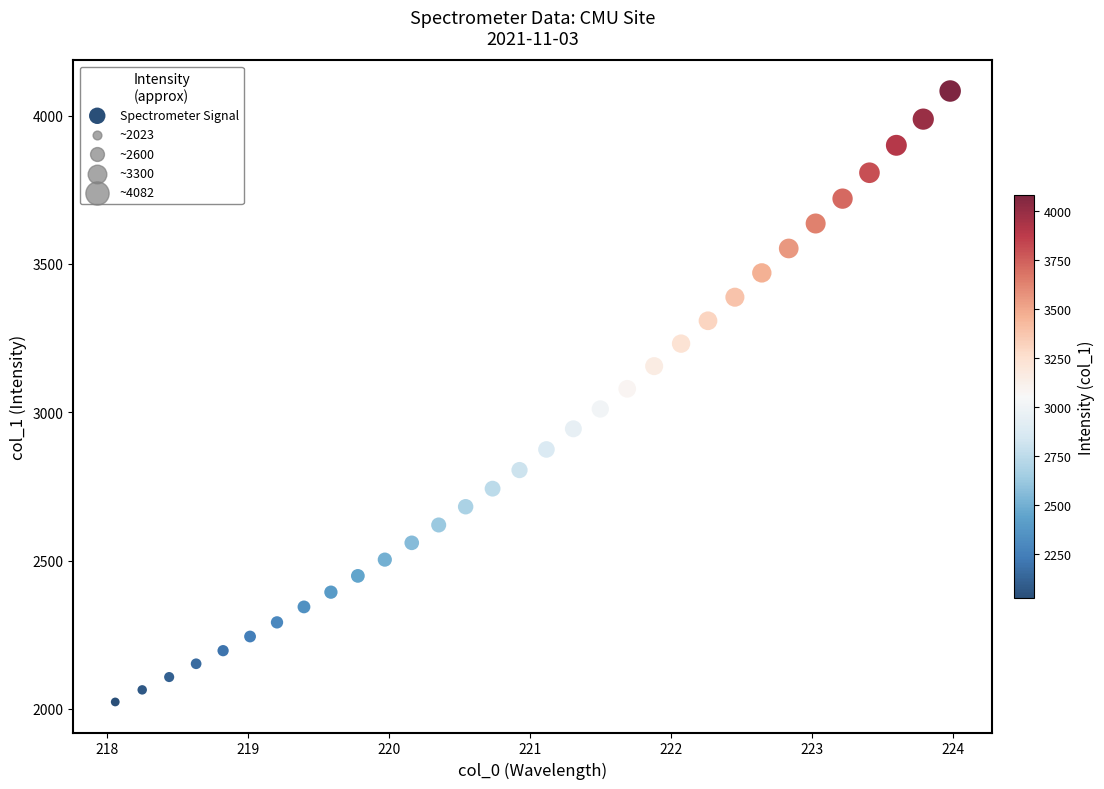

What is the range of X values (max minus min)?

5.9